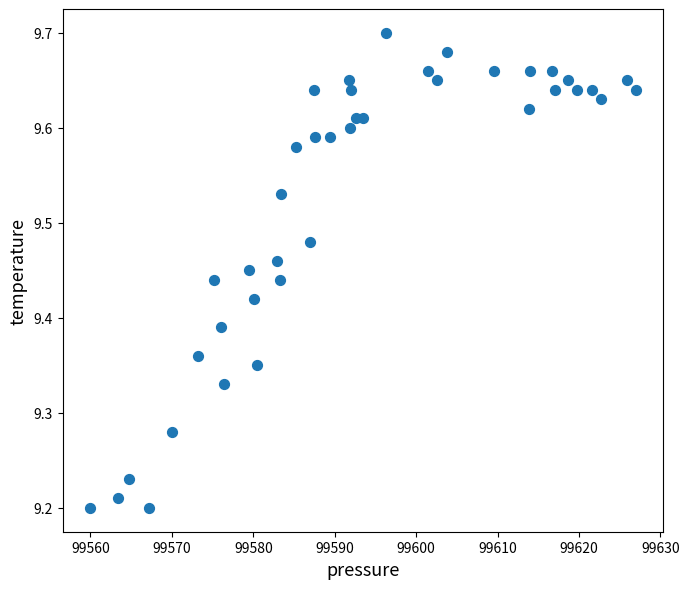

What is the range of X values (max minus min)?

67.0